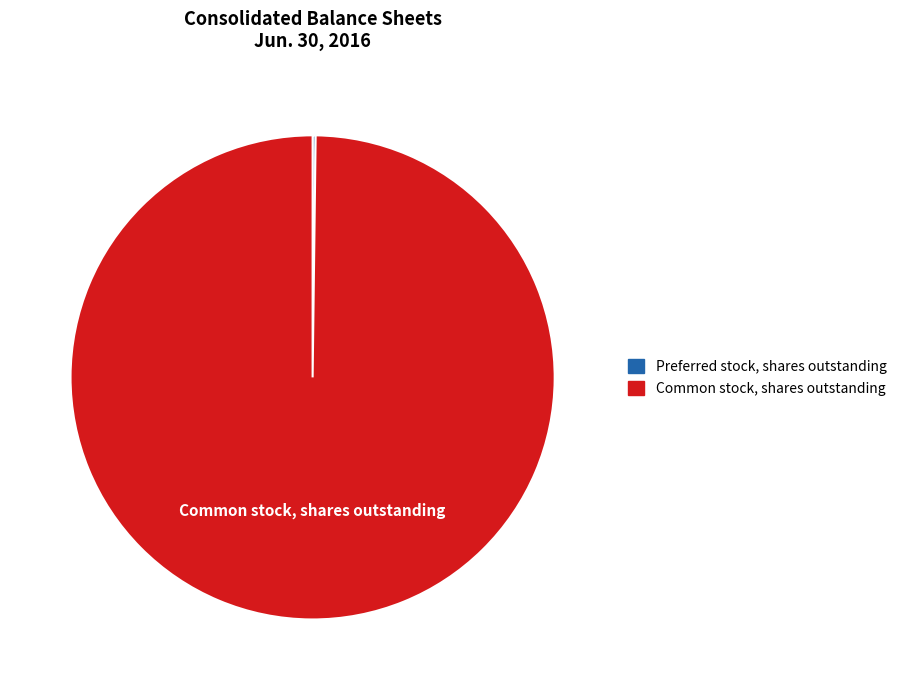

True or false: Common stock, shares outstanding accounts for 100% of the total.

True